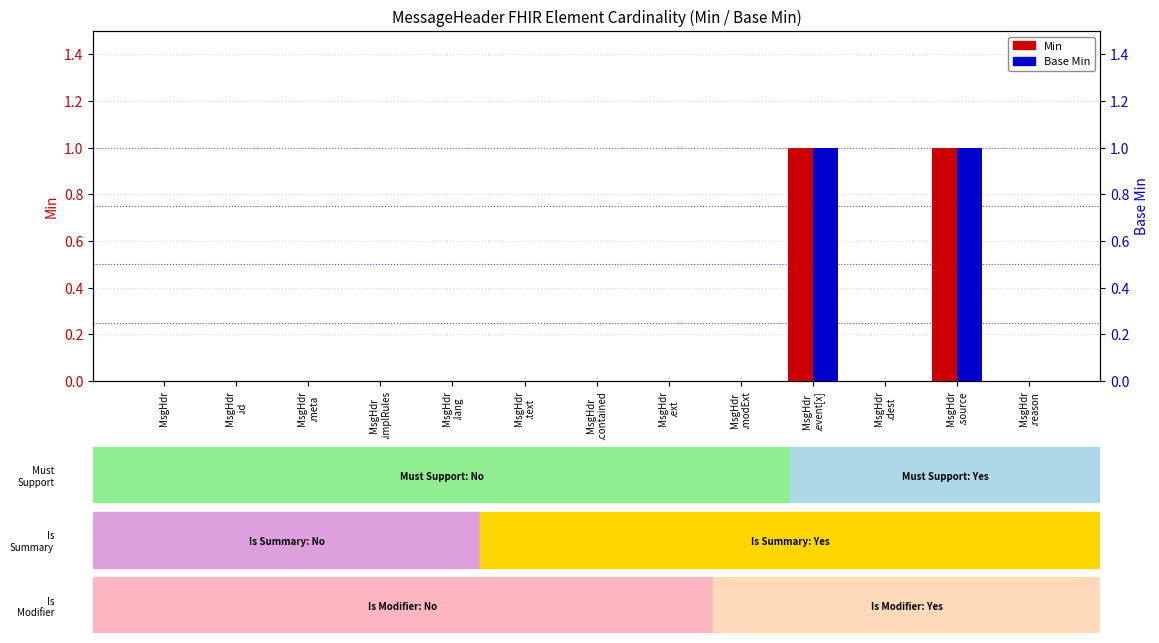

Reading left to right, transcribe all the data shown in this chart.

Min: MsgHdr=0	MsgHdr
.id=0	MsgHdr
.meta=0	MsgHdr
.implRules=0	MsgHdr
.lang=0	MsgHdr
.text=0	MsgHdr
.contained=0	MsgHdr
.ext=0	MsgHdr
.modExt=0	MsgHdr
.event[x]=1	MsgHdr
.dest=0	MsgHdr
.source=1	MsgHdr
.reason=0
Base Min: MsgHdr=0	MsgHdr
.id=0	MsgHdr
.meta=0	MsgHdr
.implRules=0	MsgHdr
.lang=0	MsgHdr
.text=0	MsgHdr
.contained=0	MsgHdr
.ext=0	MsgHdr
.modExt=0	MsgHdr
.event[x]=1	MsgHdr
.dest=0	MsgHdr
.source=1	MsgHdr
.reason=0